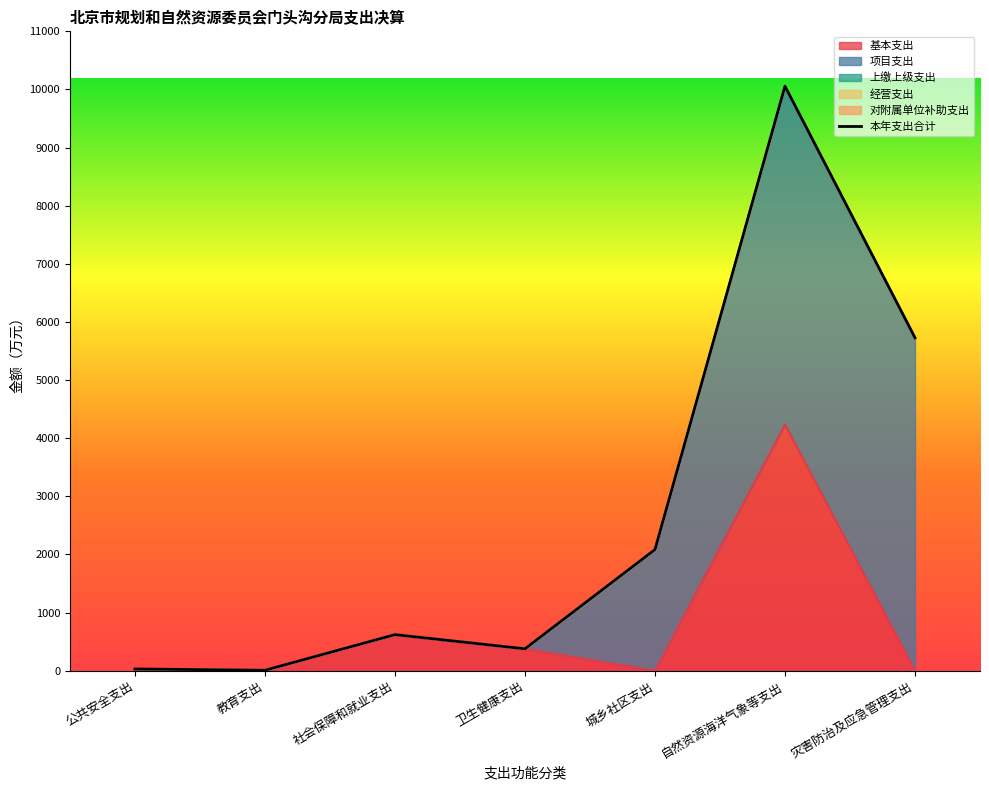

What is the label of the 5th point from the right?

社会保障和就业支出